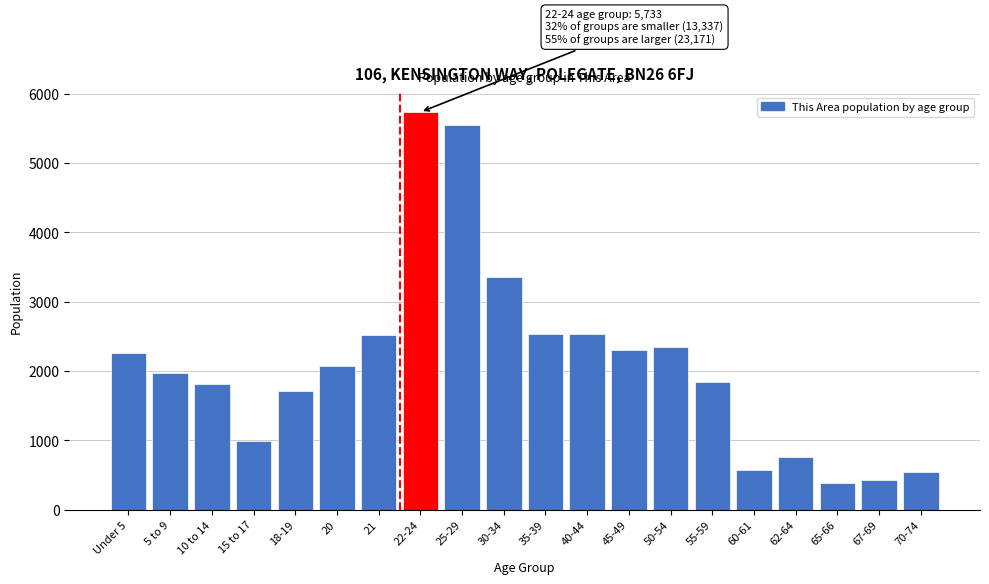

What is the label of the 11th bar from the right?

30-34